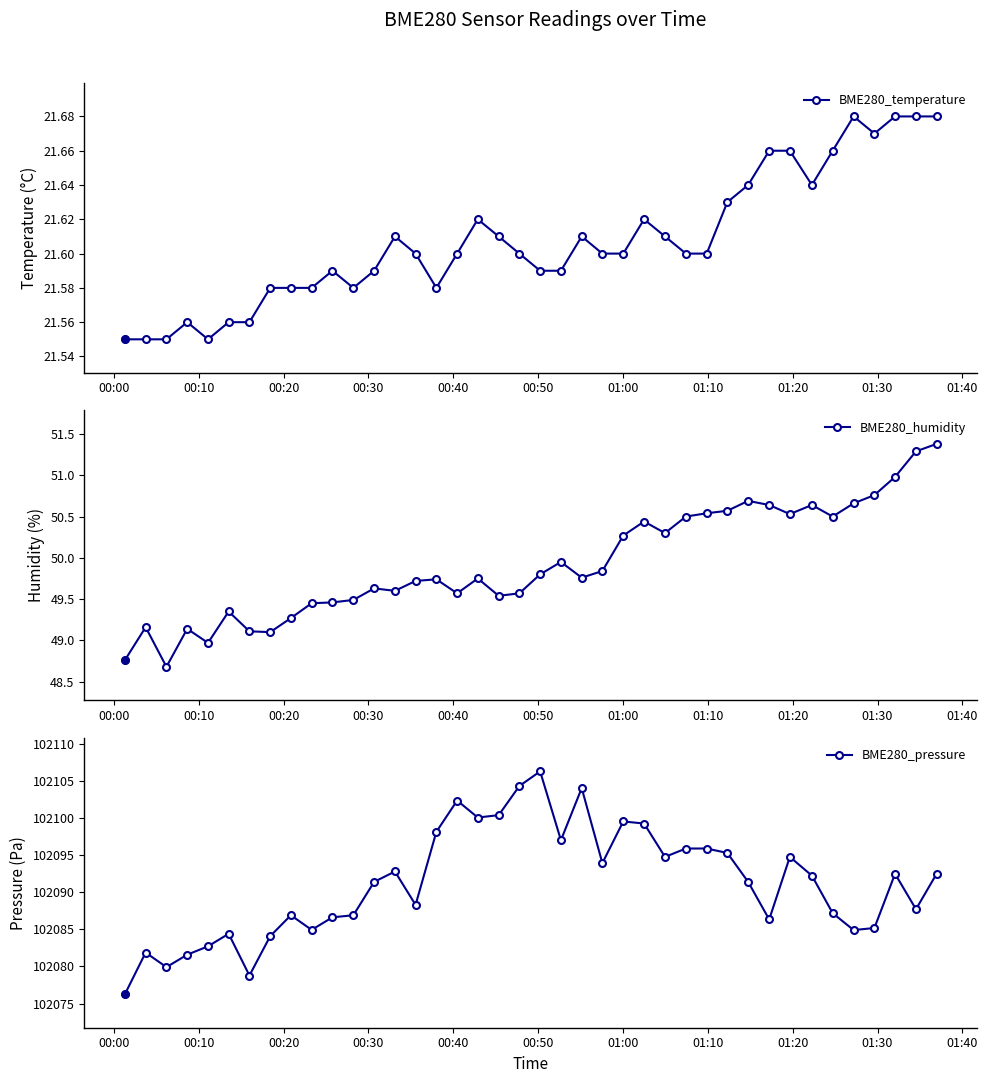

Count the BME280_temperature values in the range 21 to 22.

40